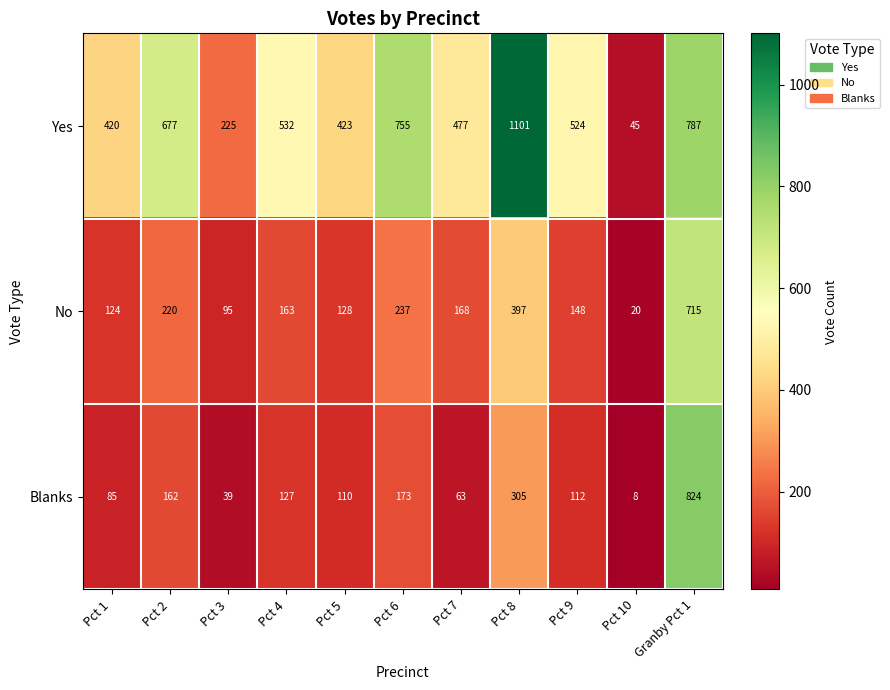

Is it true that Yes equals 388 at Pct 8?

False